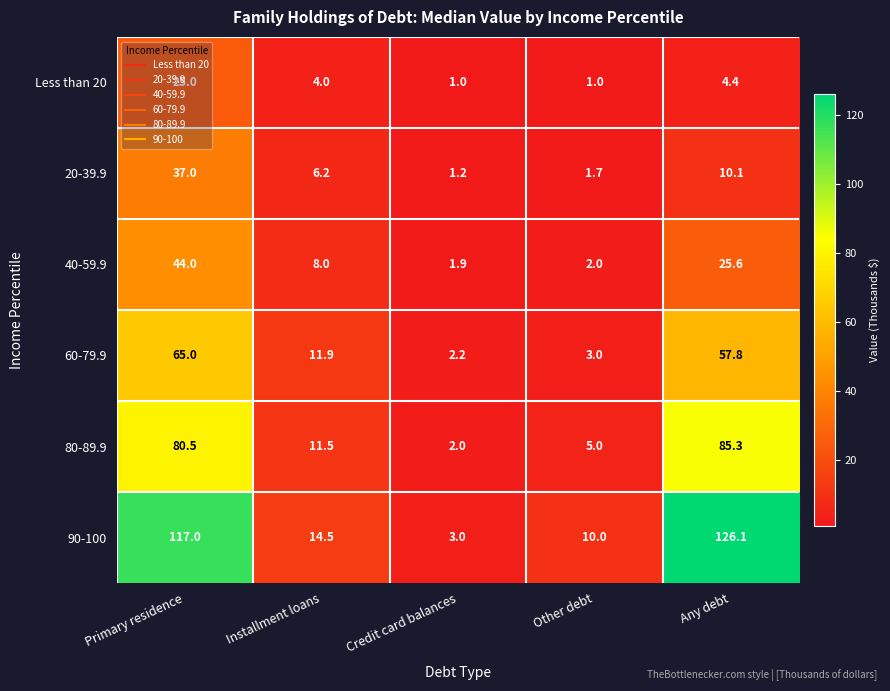

What is the difference between the highest and lowest values at Primary residence?

92.0